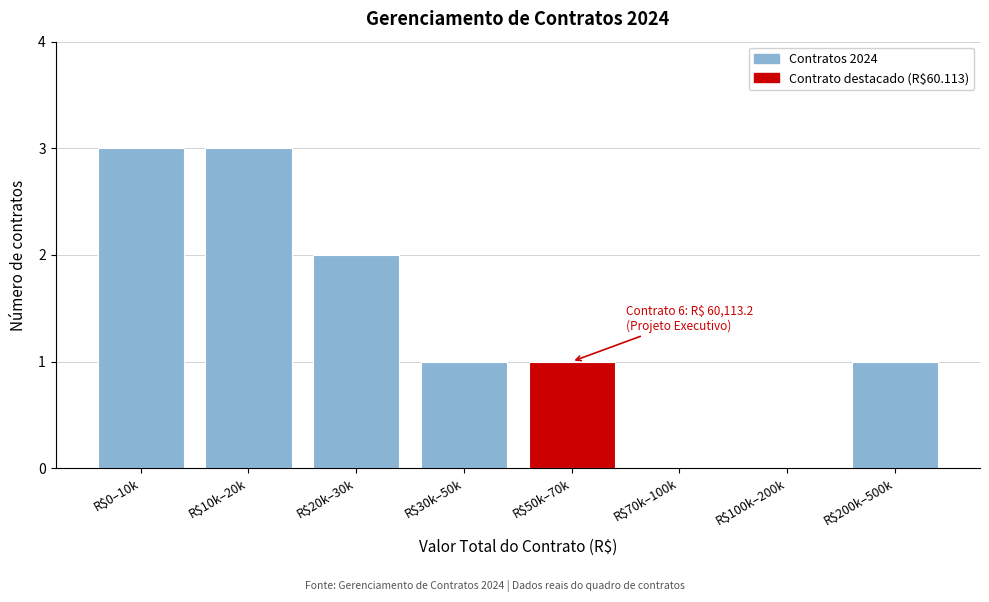

What is the maximum value shown in the chart?

3